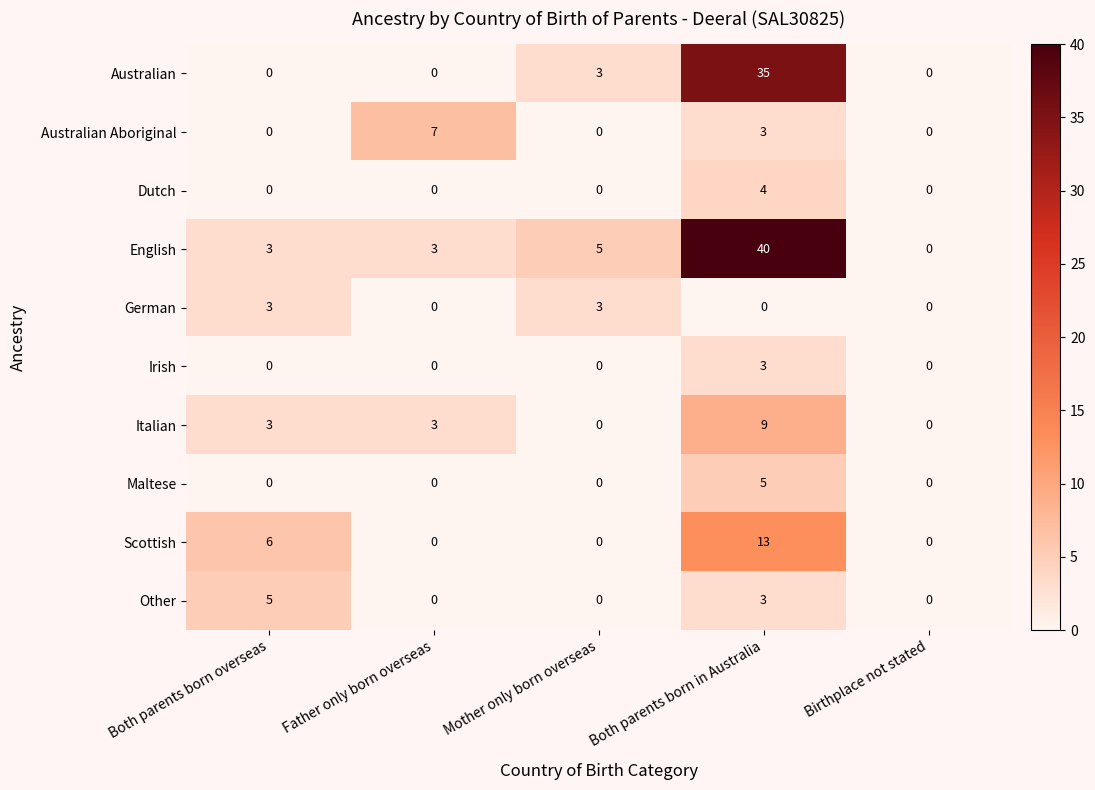

Which category has the highest value in the Australian Aboriginal series?

Father only born overseas